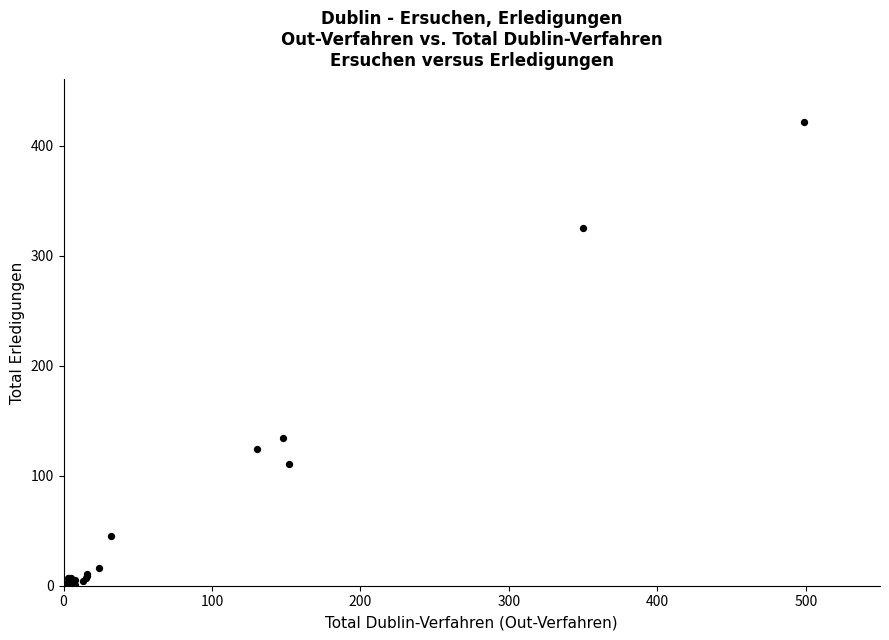

What Y value in the scatter plot is closest to 210?

134